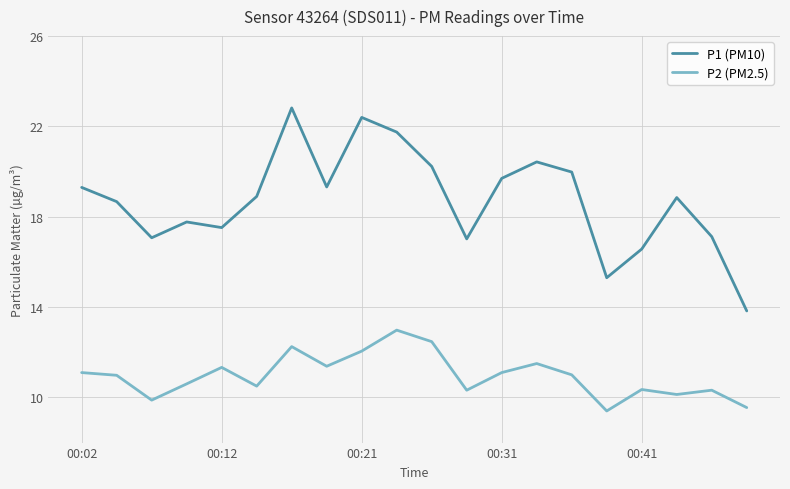

List the series in order of their peak value, lowest first.

P2 (PM2.5), P1 (PM10)